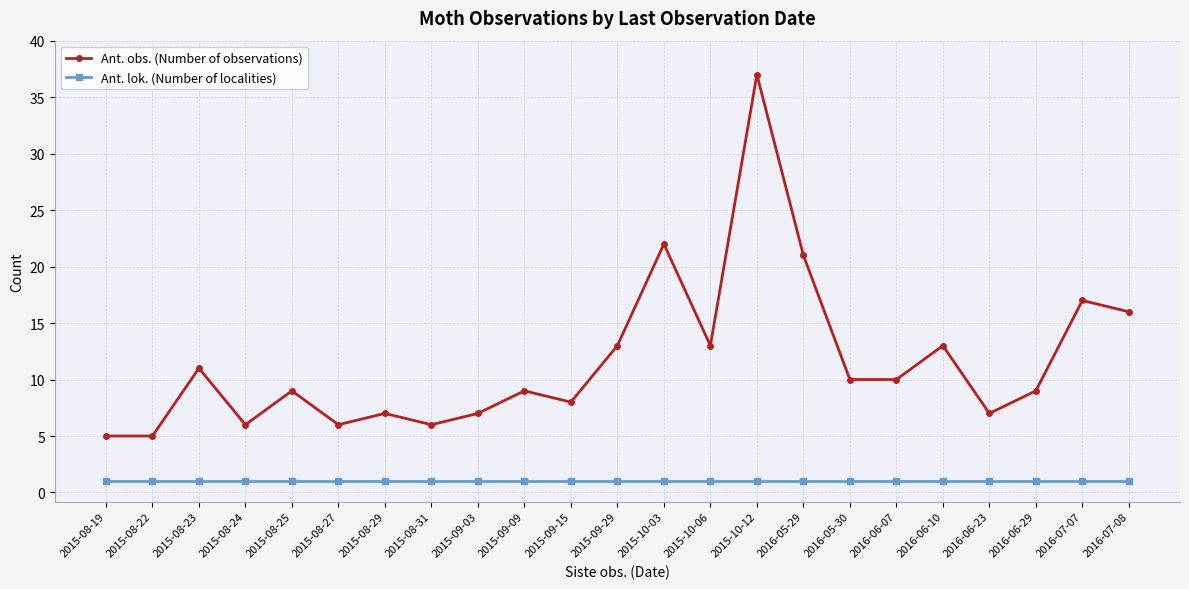

At which category does Ant. obs. (Number of observations) reach its first local peak?

2015-08-23